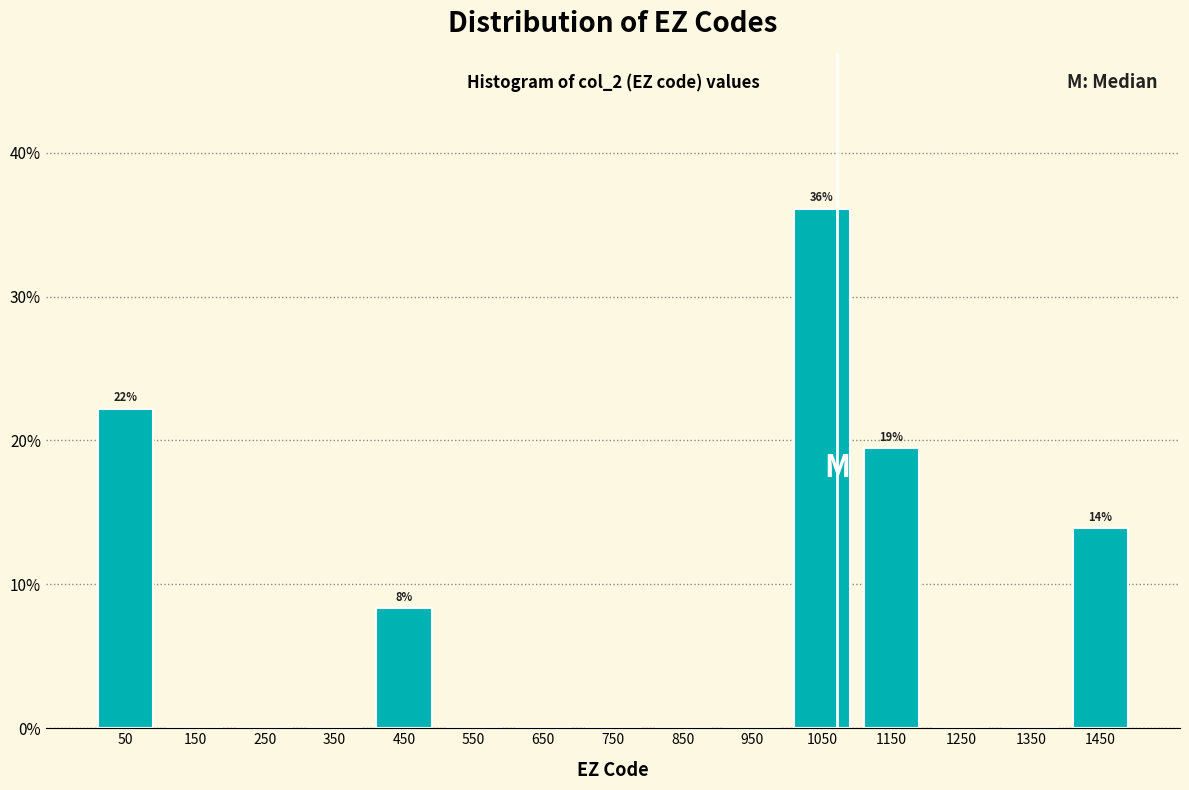

Which range on the x-axis has the tallest bar?

1000 to 1100